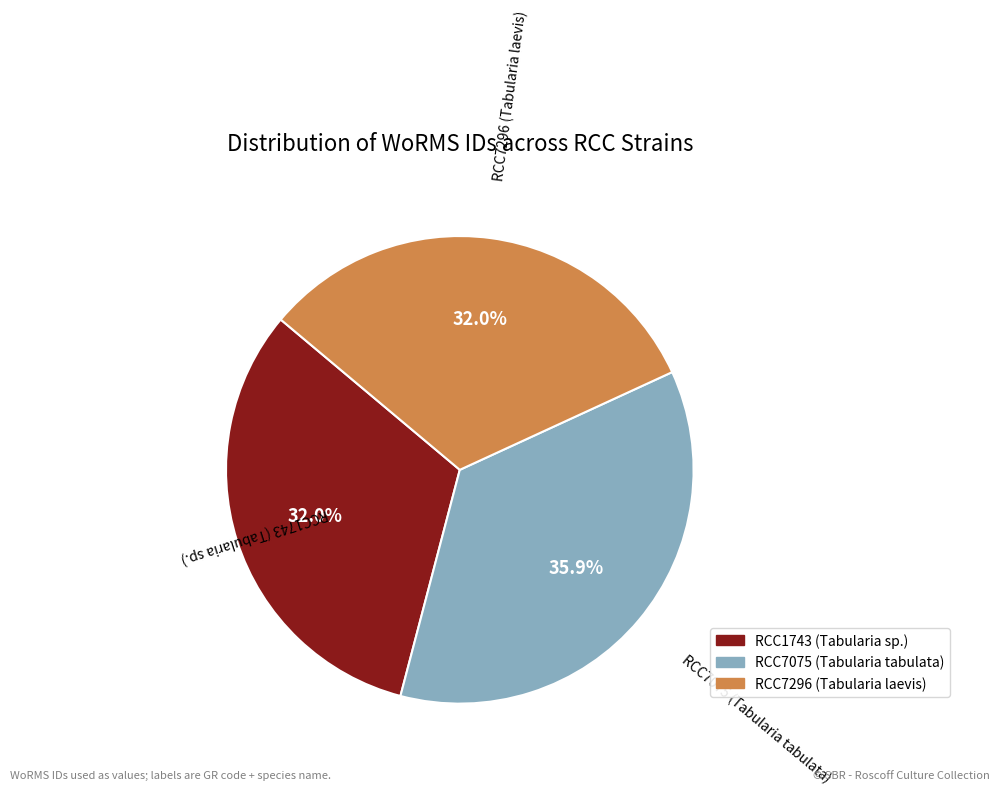

To the nearest percent, what is the combined percentage of RCC7075 (Tabularia tabulata) and RCC1743 (Tabularia sp.)?

68%